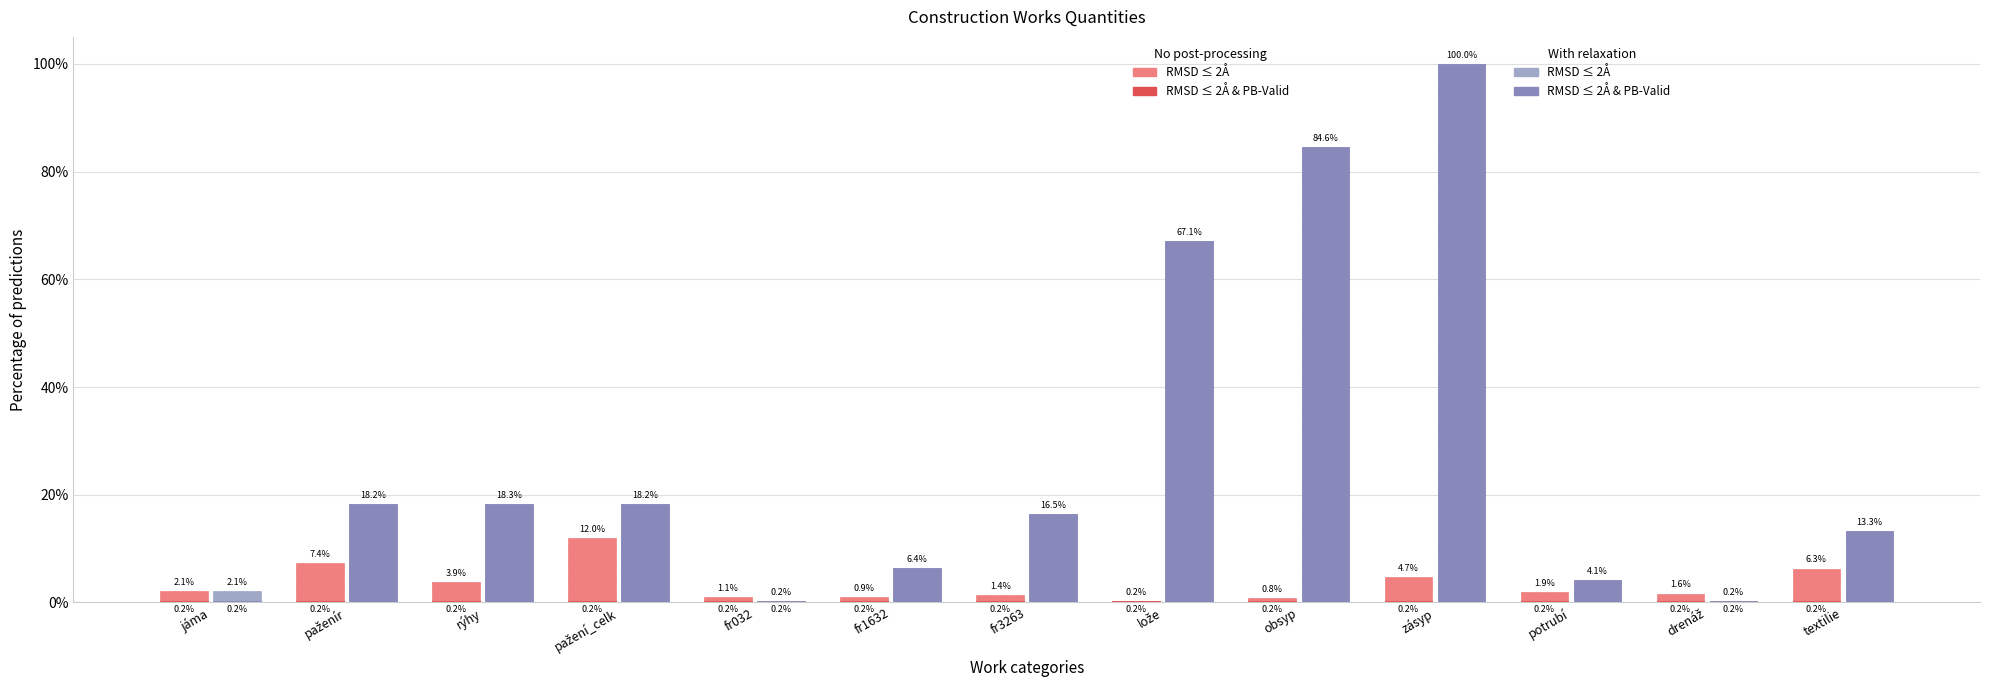

What is the greatest value displayed?

100.0